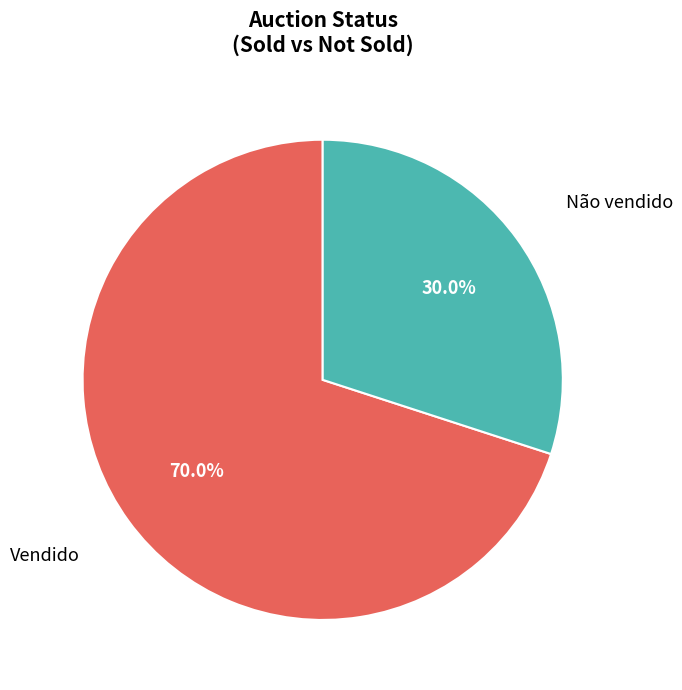

Is there any slice that represents more than half of the pie?

Yes